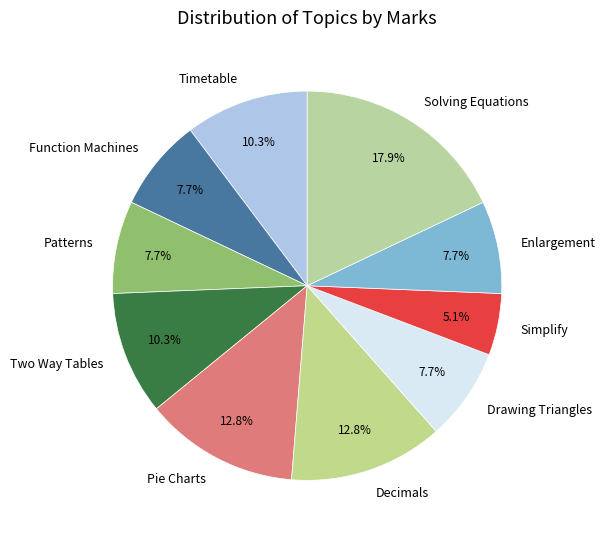

The Pie Charts slice represents 13% of the pie. True or false?

True